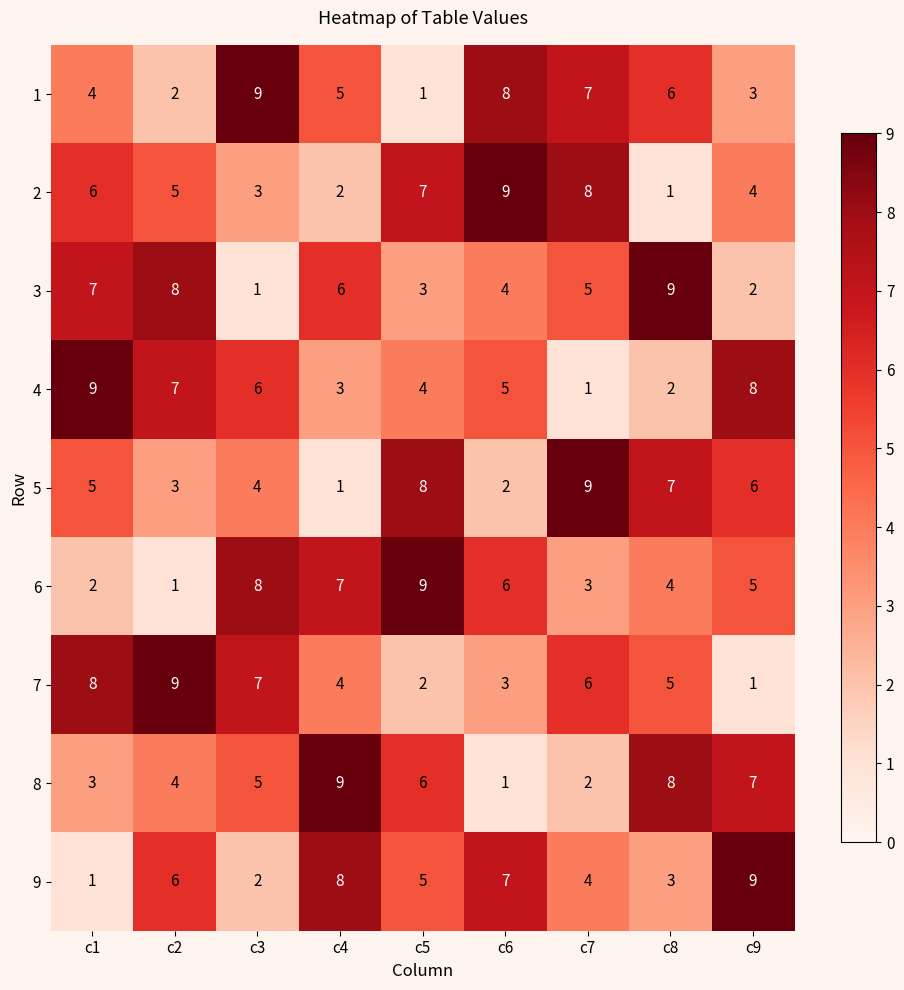

What is the total value across all series at c1?

45